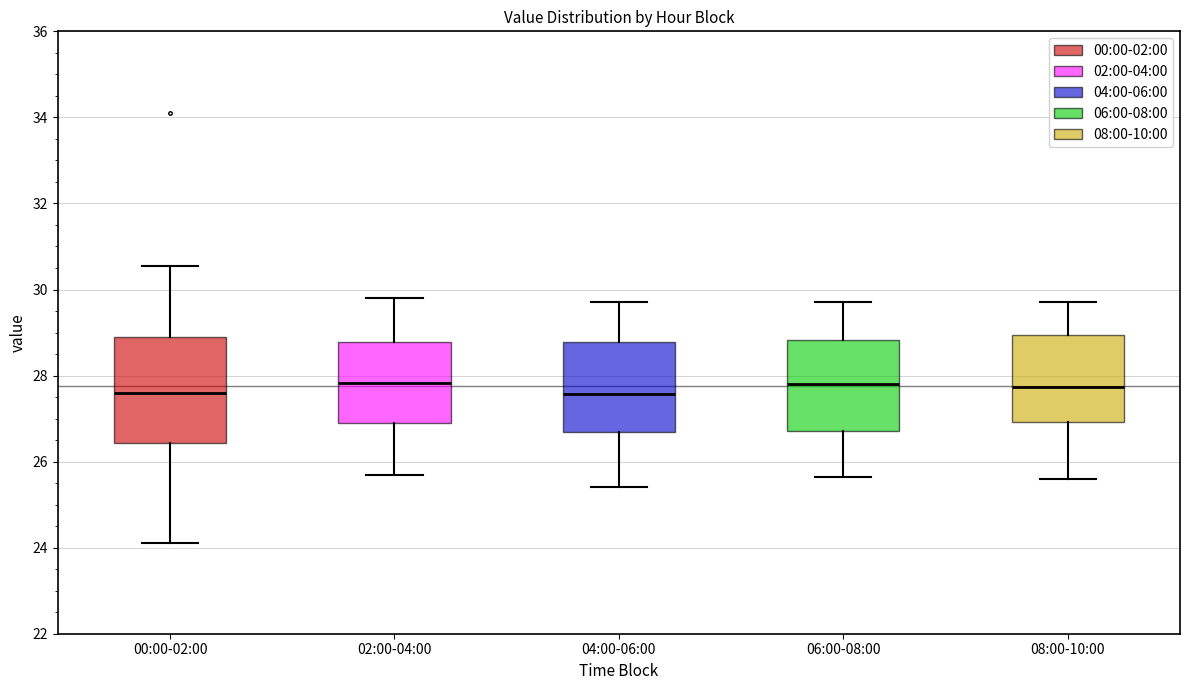

Reading left to right, read every box against the y-axis: the position of its median line, the range the box covers, and the ends of its whiskers. The values are not printed on the chart, so give them approximately, as read against the axis.

00:00-02:00: median 27.6, box 26.4 to 28.8, whiskers 24.2 to 30.6
02:00-04:00: median 27.8, box 26.8 to 28.8, whiskers 25.8 to 29.8
04:00-06:00: median 27.6, box 26.6 to 28.8, whiskers 25.4 to 29.8
06:00-08:00: median 27.8, box 26.8 to 28.8, whiskers 25.6 to 29.8
08:00-10:00: median 27.8, box 27.0 to 29.0, whiskers 25.6 to 29.8